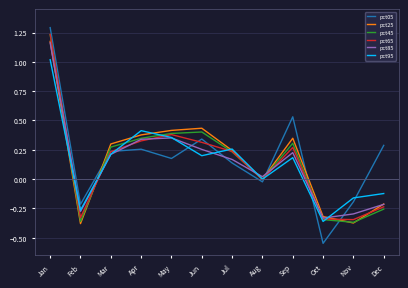

In pct25, how many points are lower than both neighbors (excluding endpoints)?

3